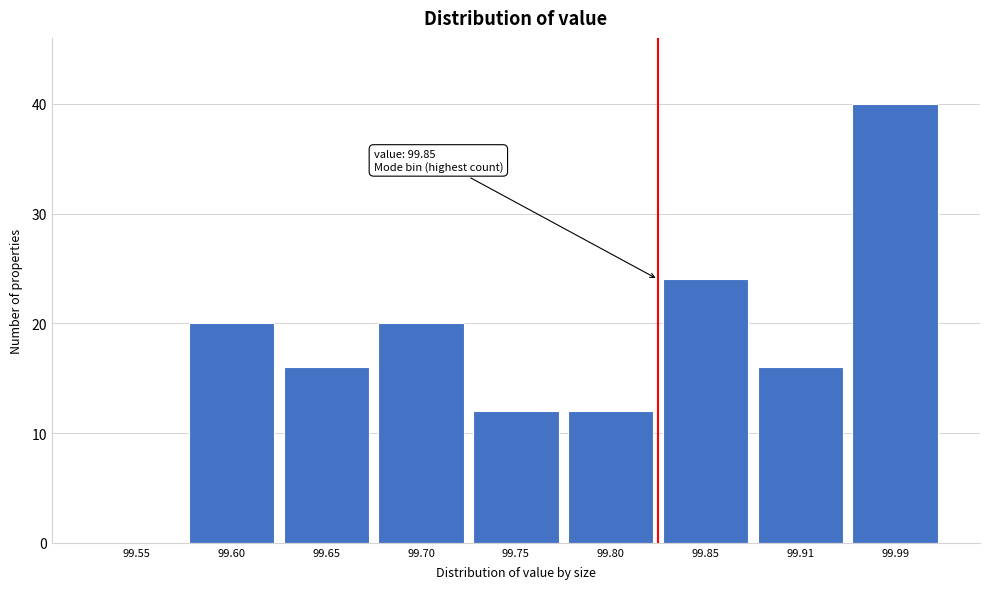

Reading right to left, what are all the values shown in this chart?

99.99=40	99.91=16	99.85=24	99.80=12	99.75=12	99.70=20	99.65=16	99.60=20	99.55=0